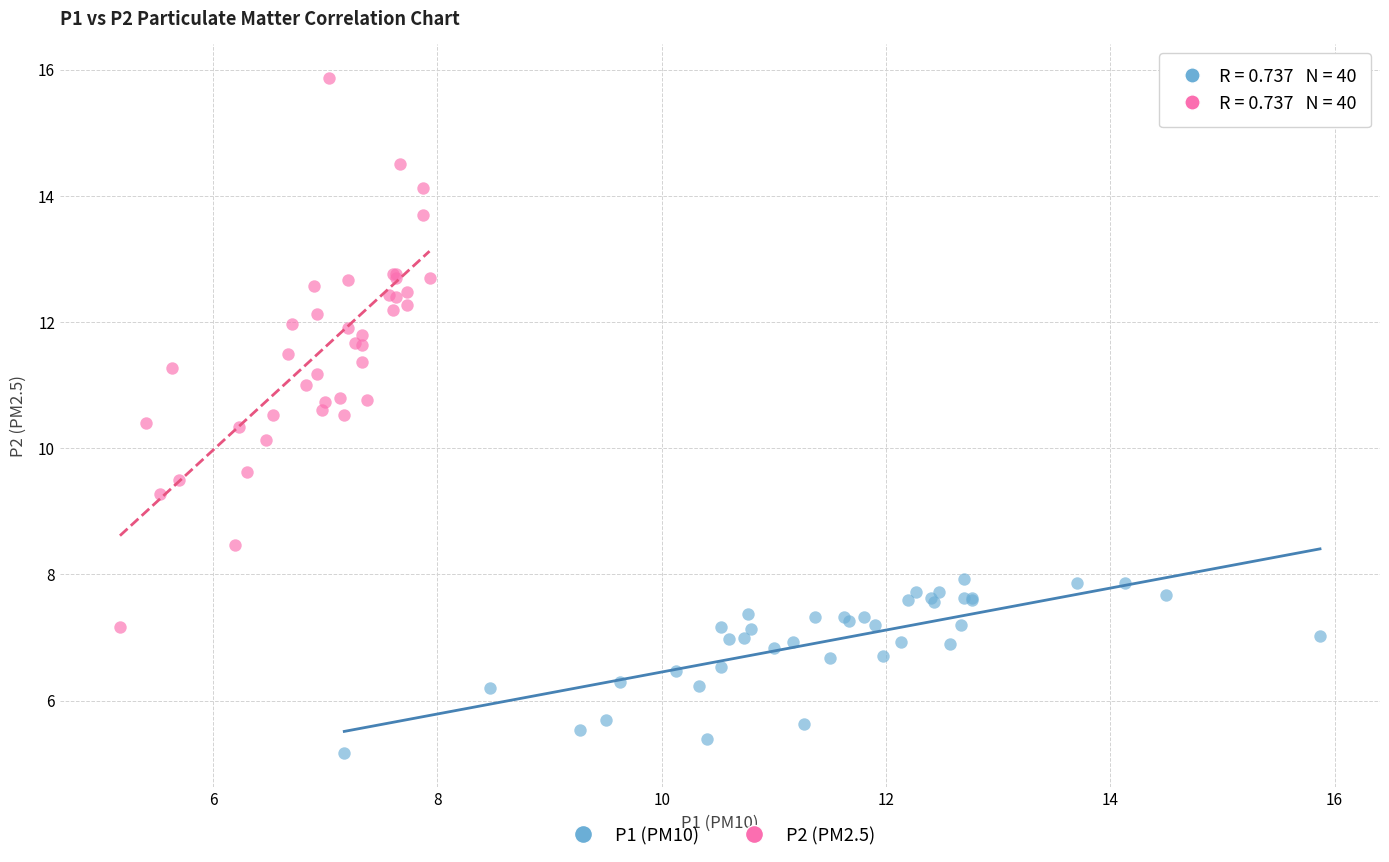

Which series contains the highest Y value?

P2 (PM2.5)